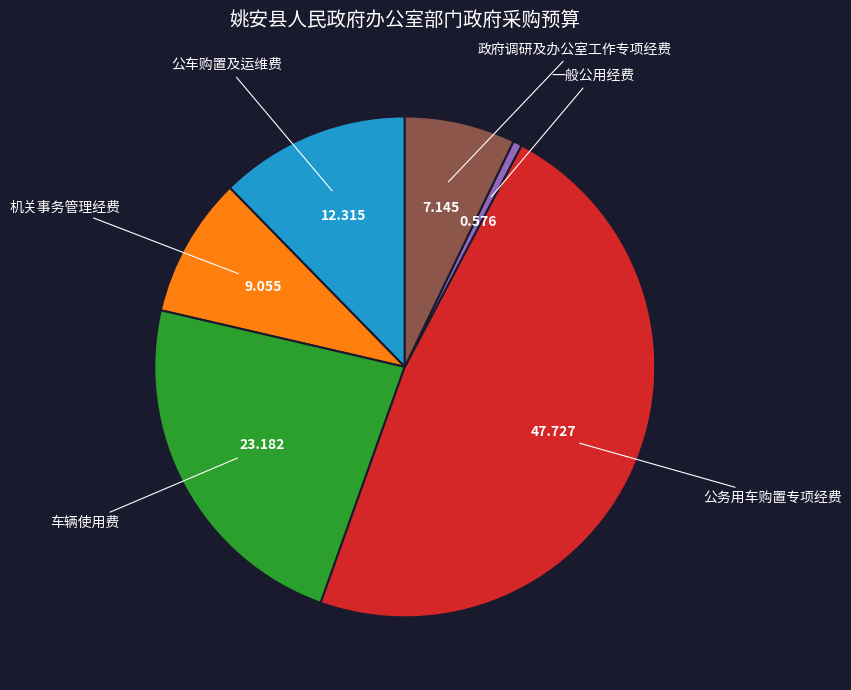

How many slices are in this pie chart?

6